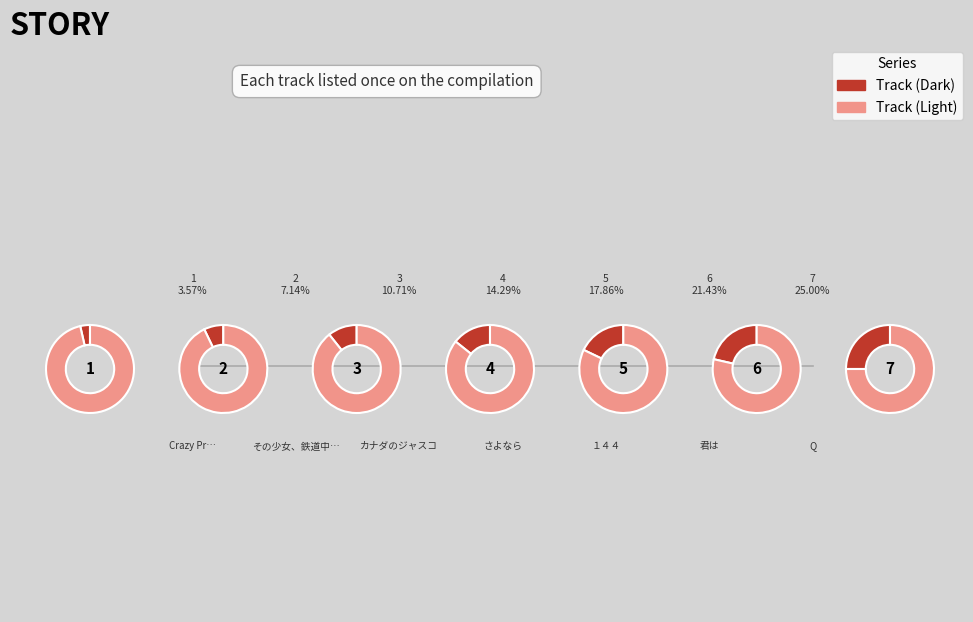

Is it true that カナダのジャスコ is 1% of the pie?

False